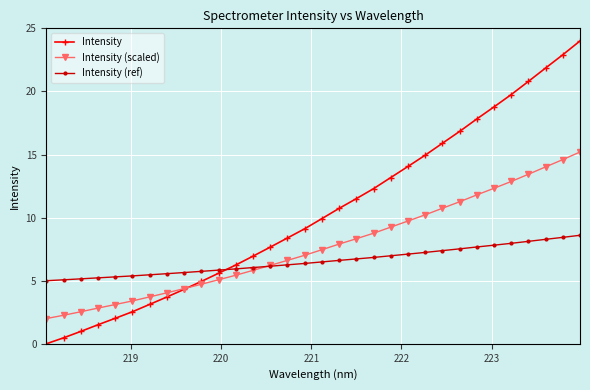

Which series has the largest range (max minus min)?

Intensity